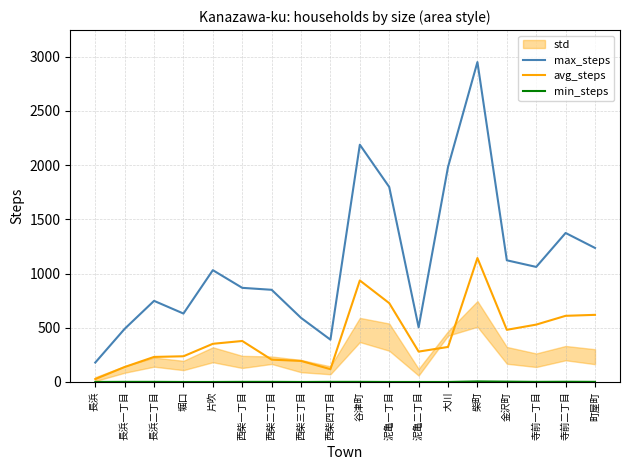

Which has a higher value, 町屋町 or 長浜一丁目?

町屋町